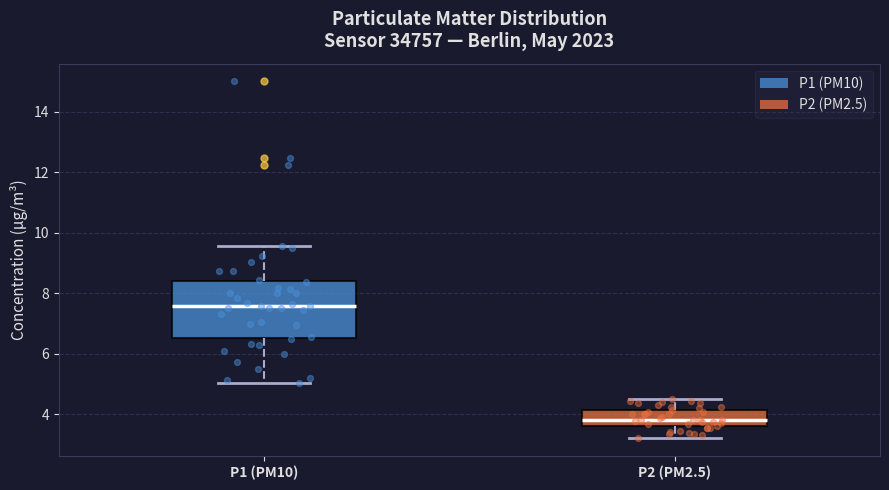

Which box has the lowest median line?

P2 (PM2.5)